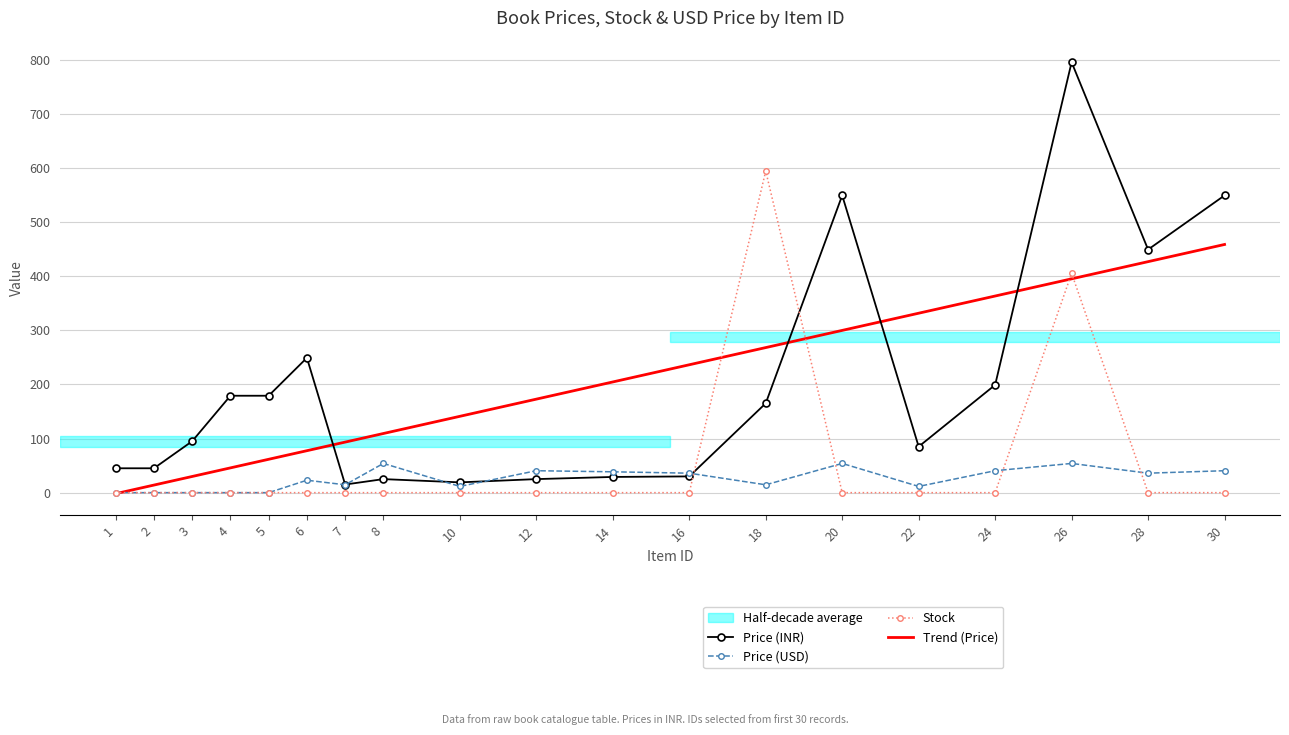

Is it true that Stock equals -299.8 at 2?

False